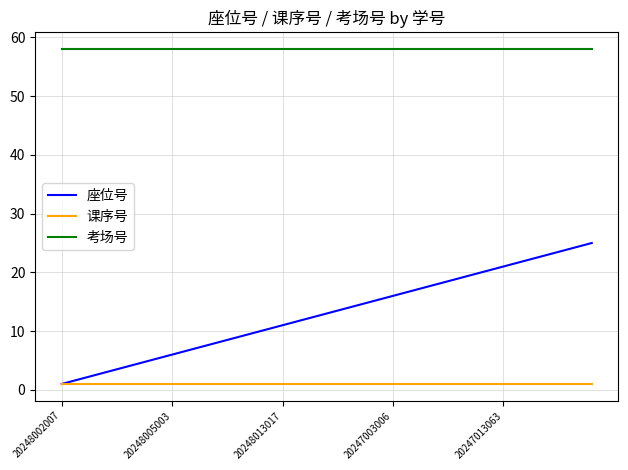

True or false: 座位号 and 考场号 intersect in this chart.

False